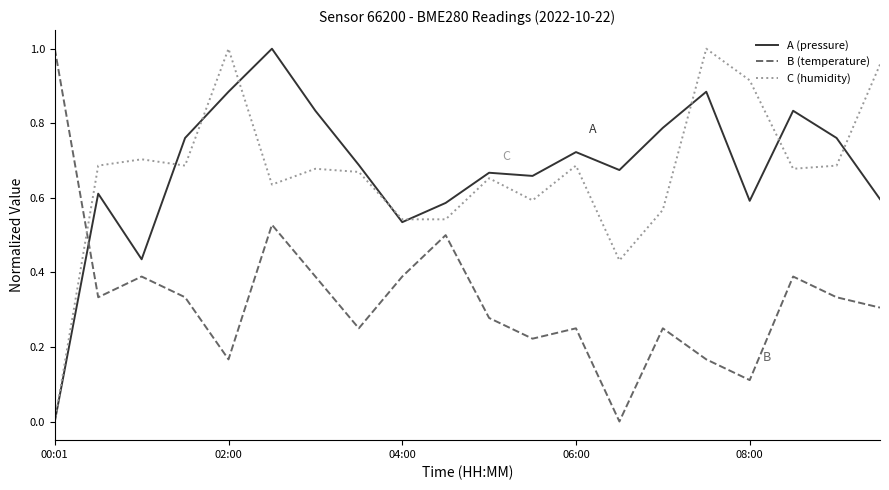

How many times do B (temperature) and C (humidity) cross each other?

1